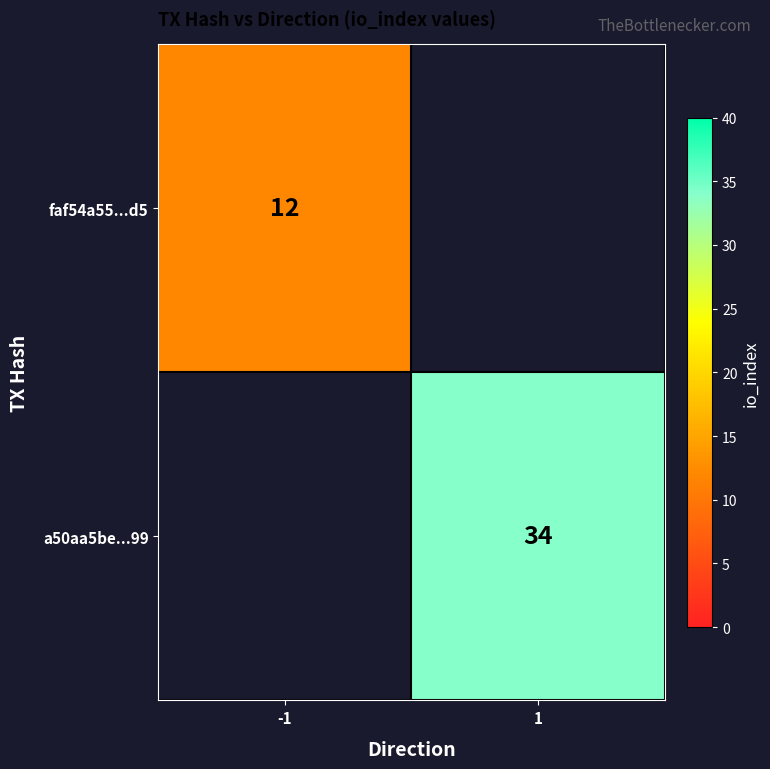

The value of a50aa5be...99 at 1 is 34. True or false?

True